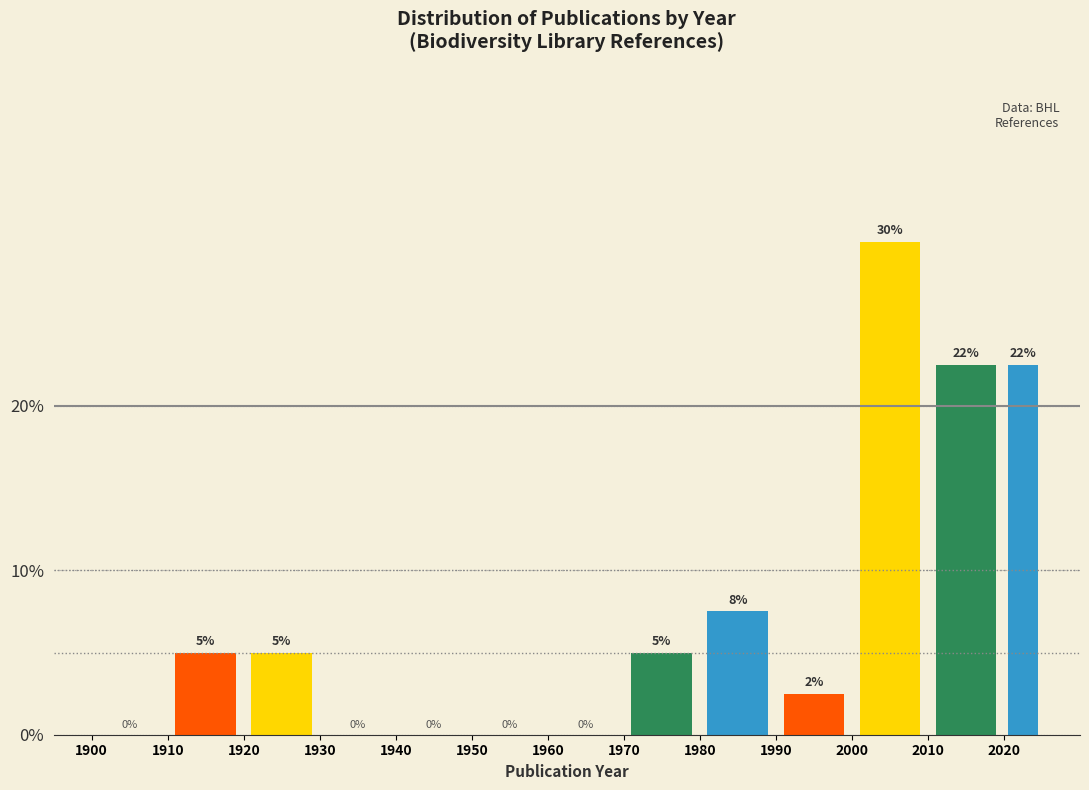

Which range on the x-axis has the tallest bar?

2000 to 2010